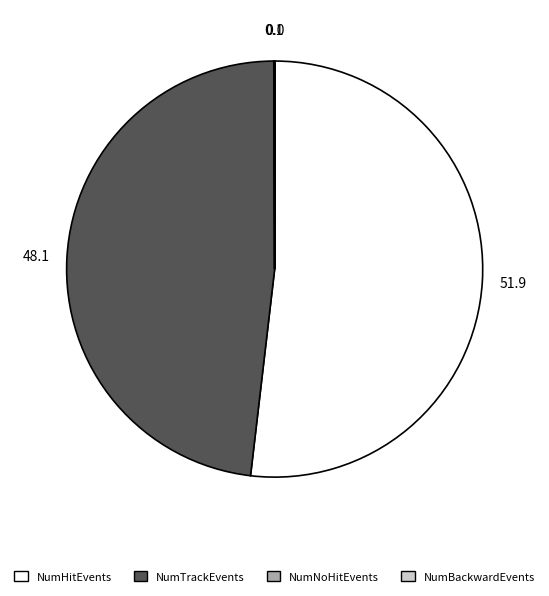

Between NumHitEvents and NumTrackEvents, which is larger?

NumHitEvents